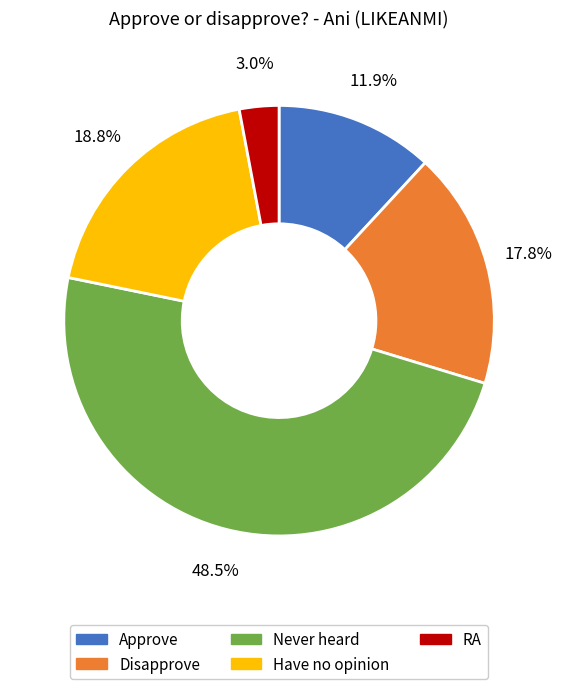

Which has a higher value, Have no opinion or Never heard?

Never heard